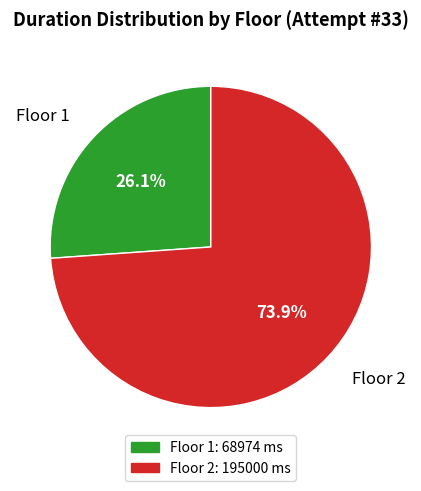

Between Floor 1 and Floor 2, which is larger?

Floor 2